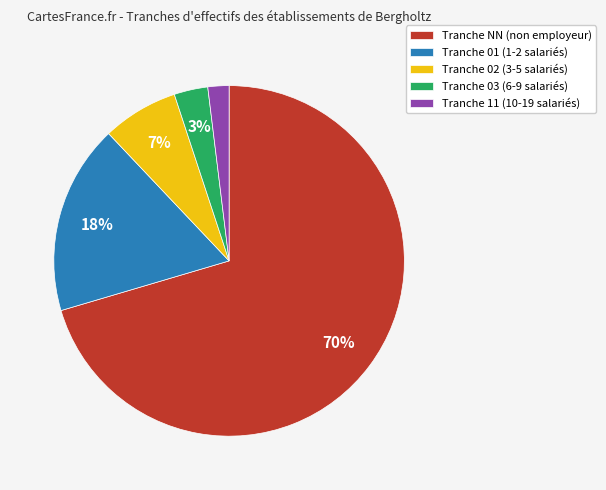

Rank the categories by value from highest to lowest.

Tranche NN (non employeur), Tranche 01 (1-2 salariés), Tranche 02 (3-5 salariés), Tranche 03 (6-9 salariés), Tranche 11 (10-19 salariés)